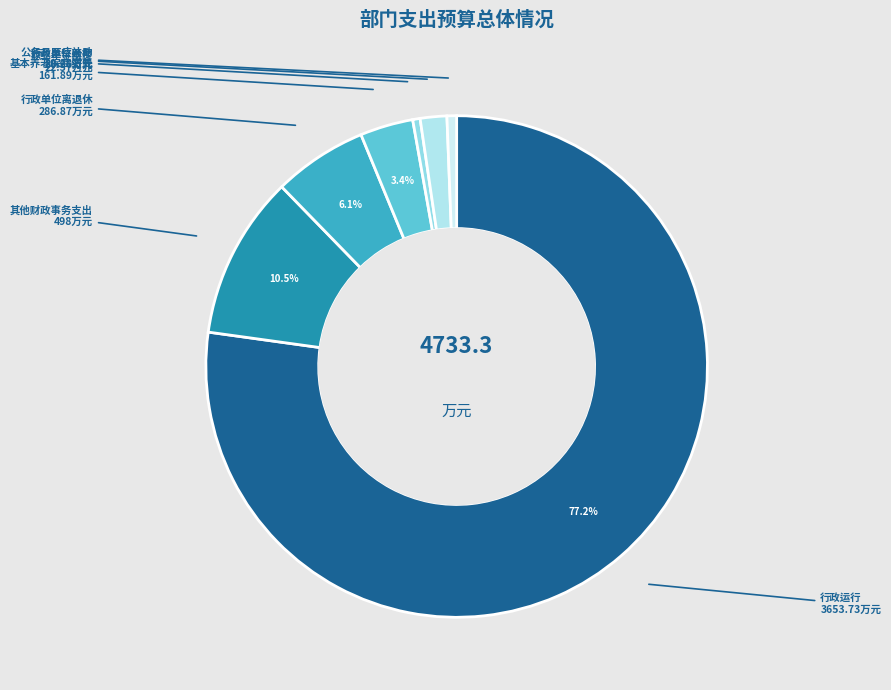

How many segments does this pie chart have?

7